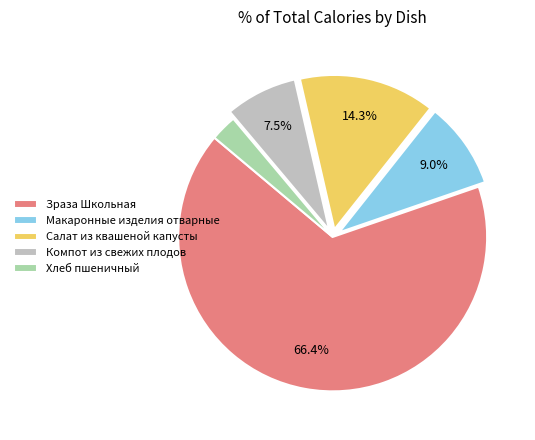

Do Зраза Школьная and Салат из квашеной капусты together represent more than half of the pie?

Yes